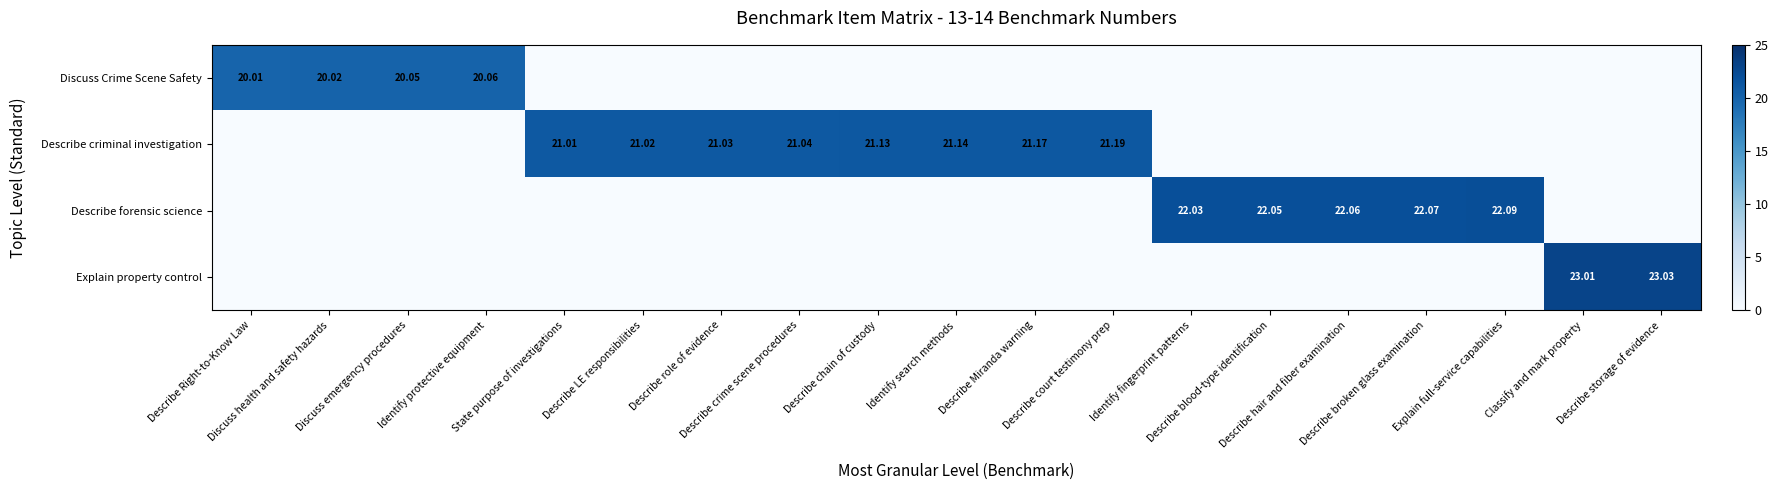

At which category is the sum across all series the highest?

Describe storage of evidence